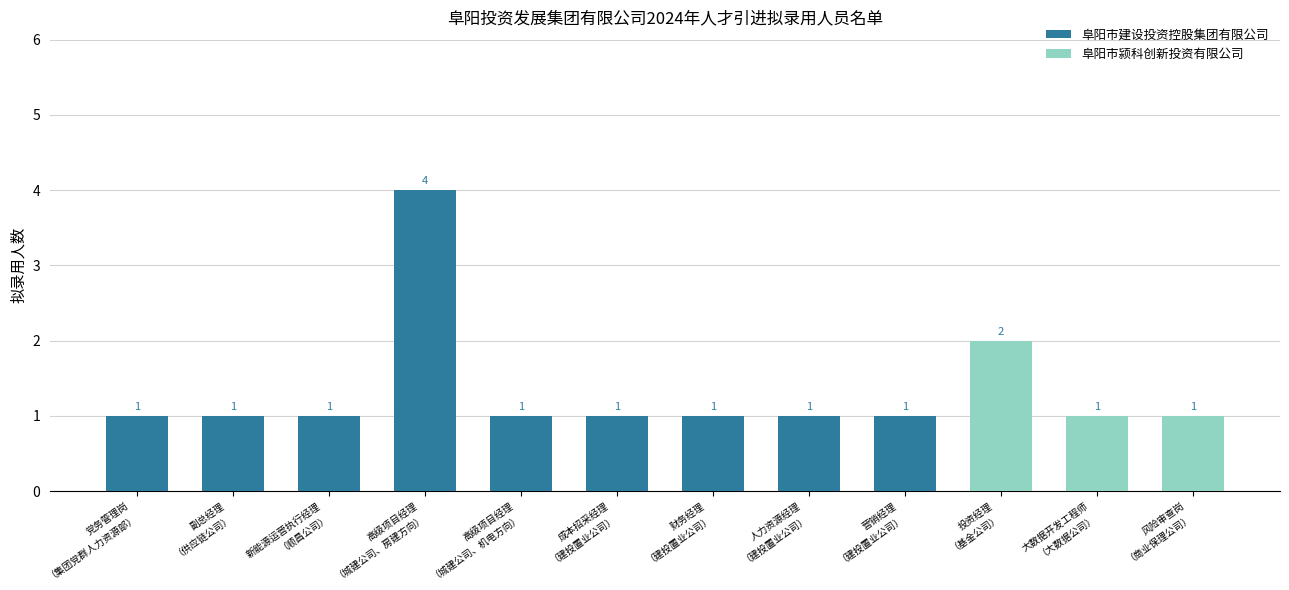

What is the sum of all 阜阳市建设投资控股集团有限公司 values?

12